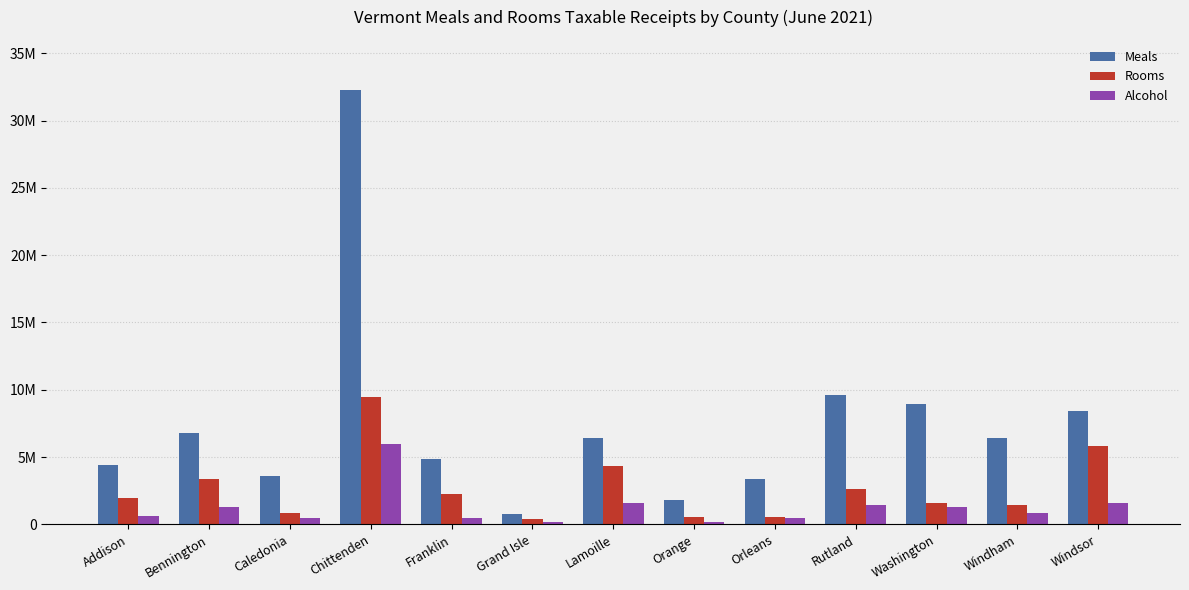

Does the chart contain stacked bars?

No